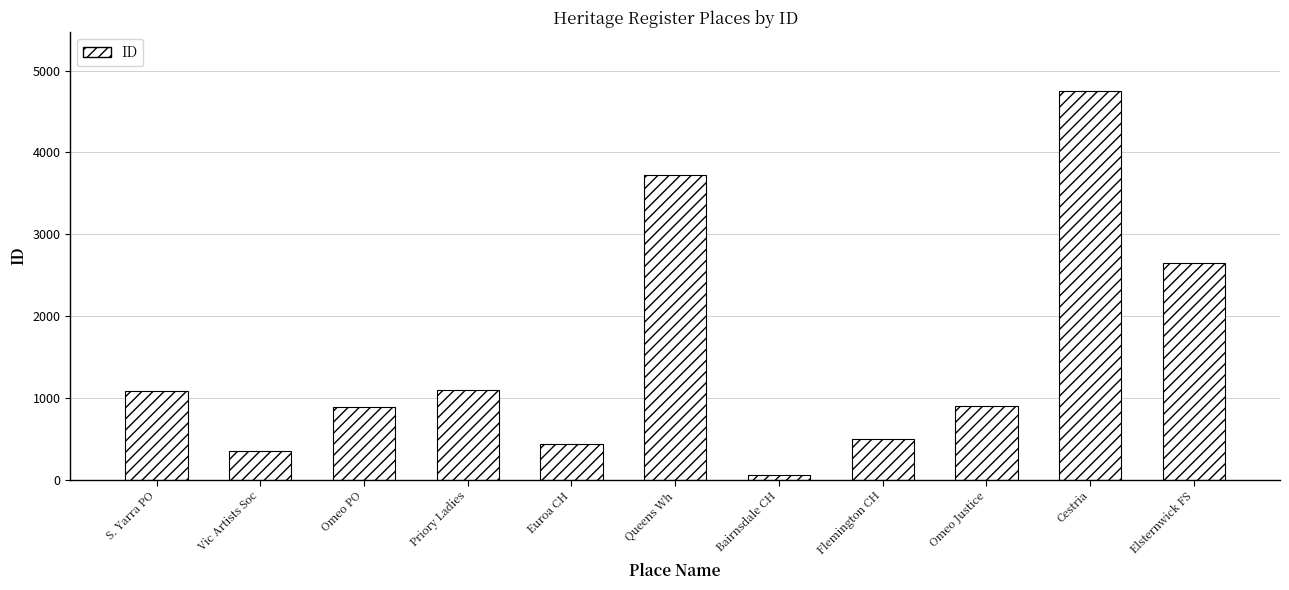

Between Cestria and Bairnsdale CH, which is larger?

Cestria